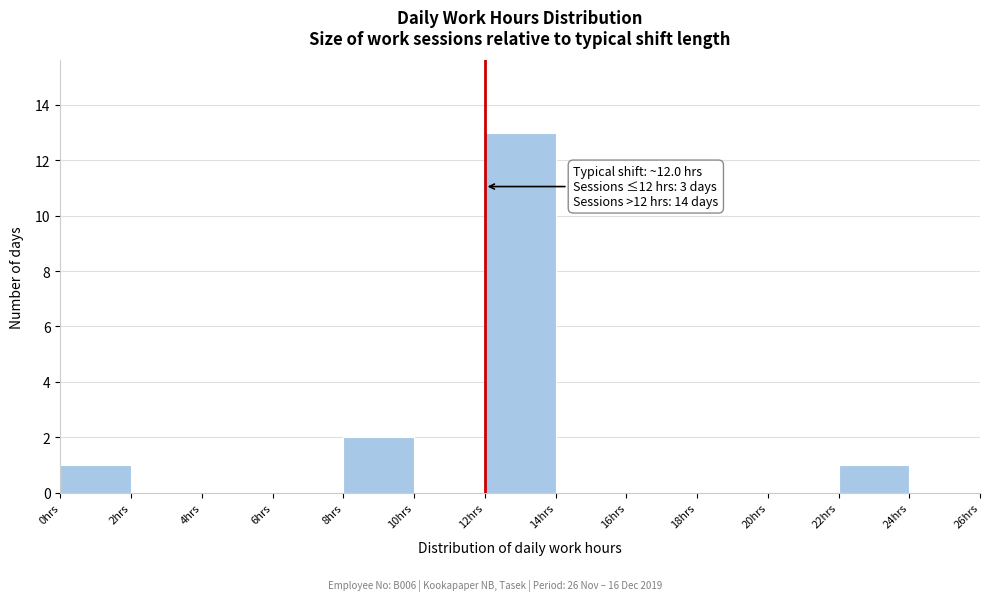

Over which range of the x-axis is the bar tallest?

12 to 14